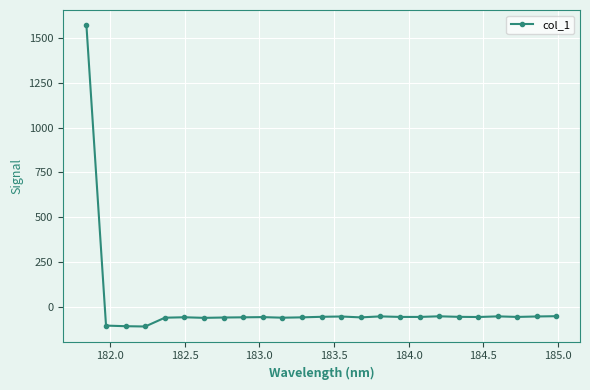

What is the value of the 10th point from the left?

-55.4